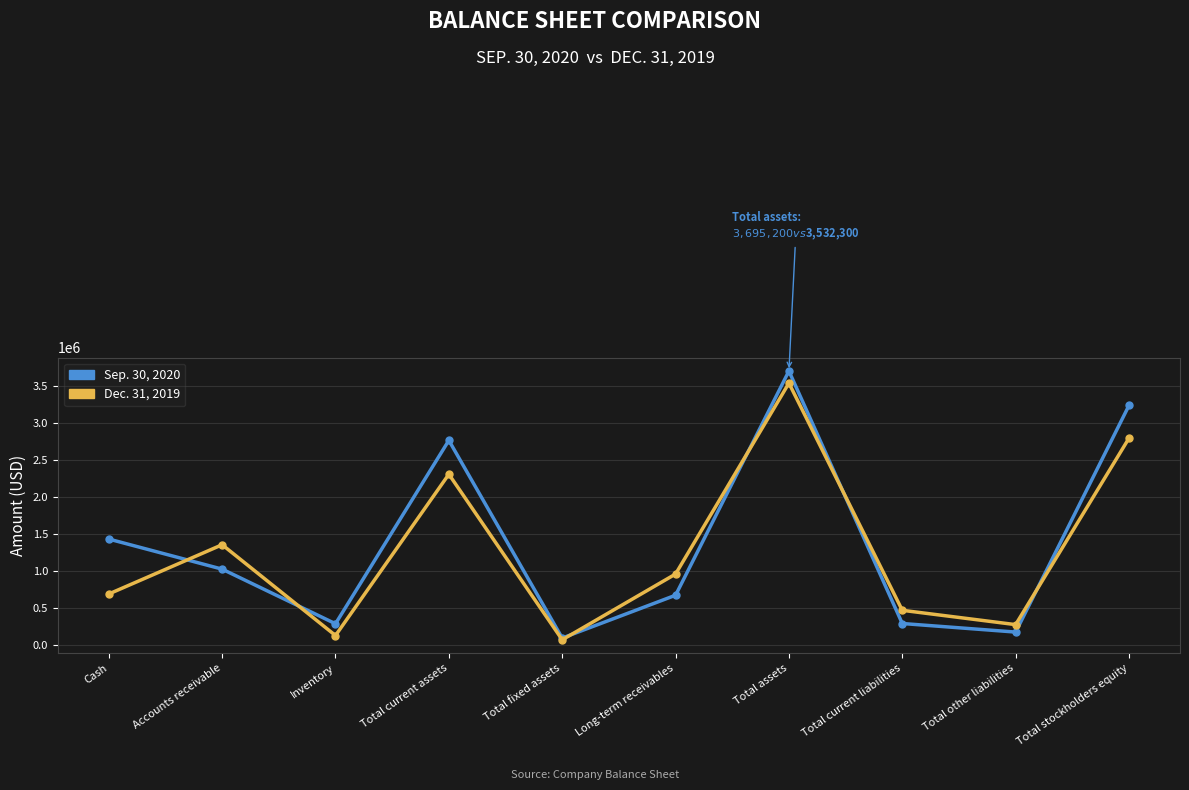

At which category is the sum across all series the highest?

Total assets